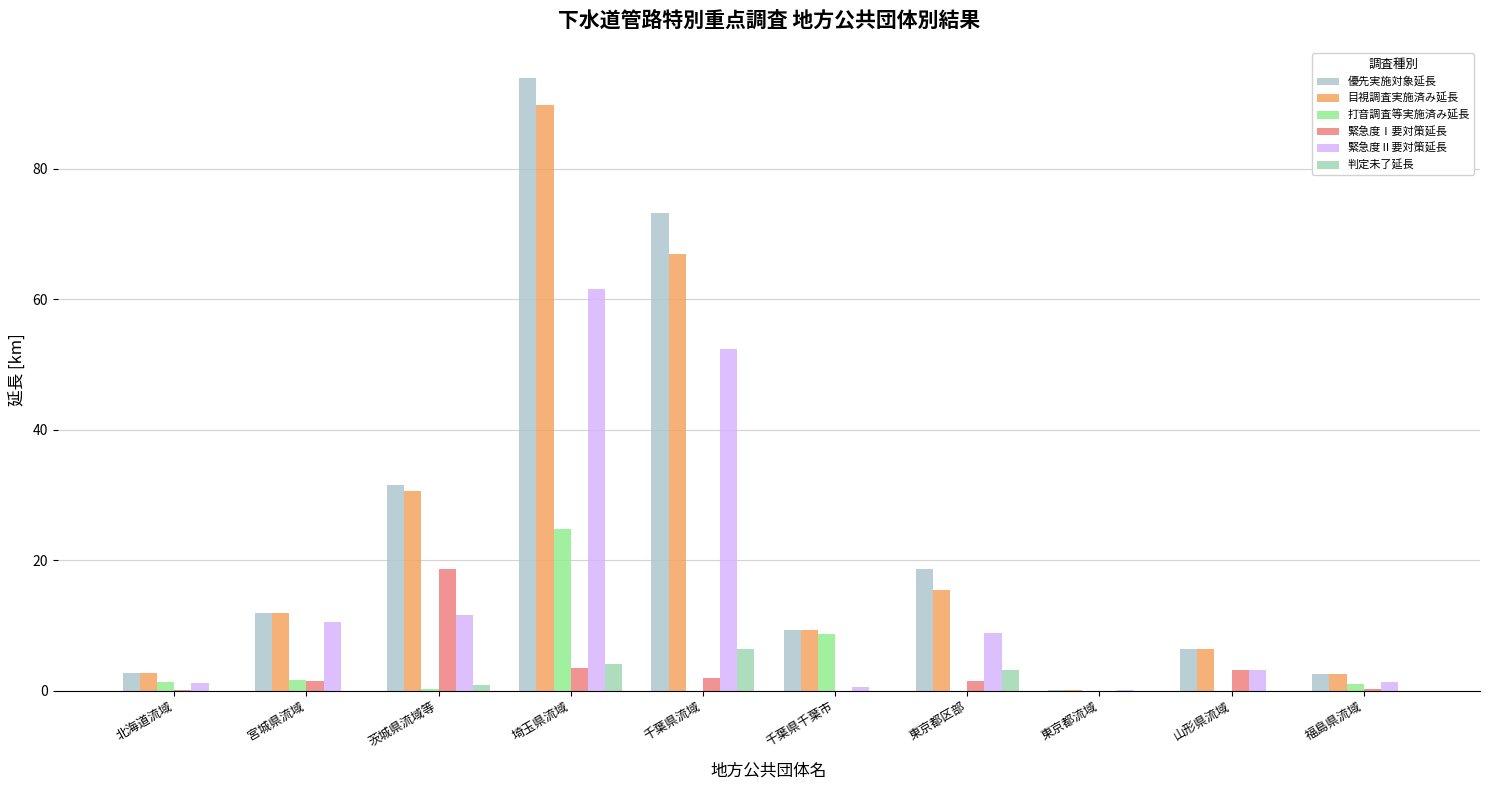

How many groups of bars are there?

10